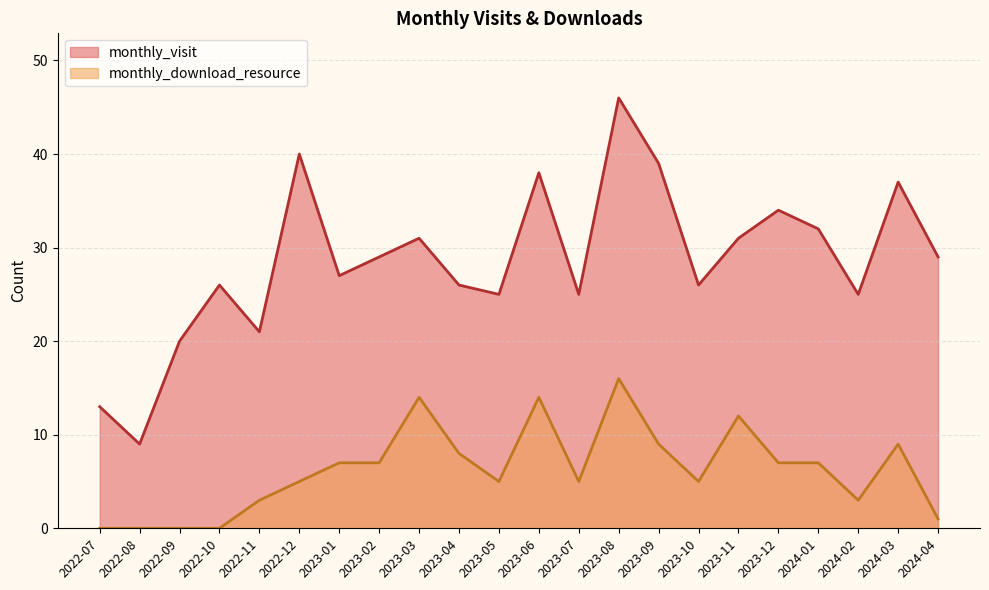

What is the difference between the maximum and minimum values in the monthly_download_resource series?

16